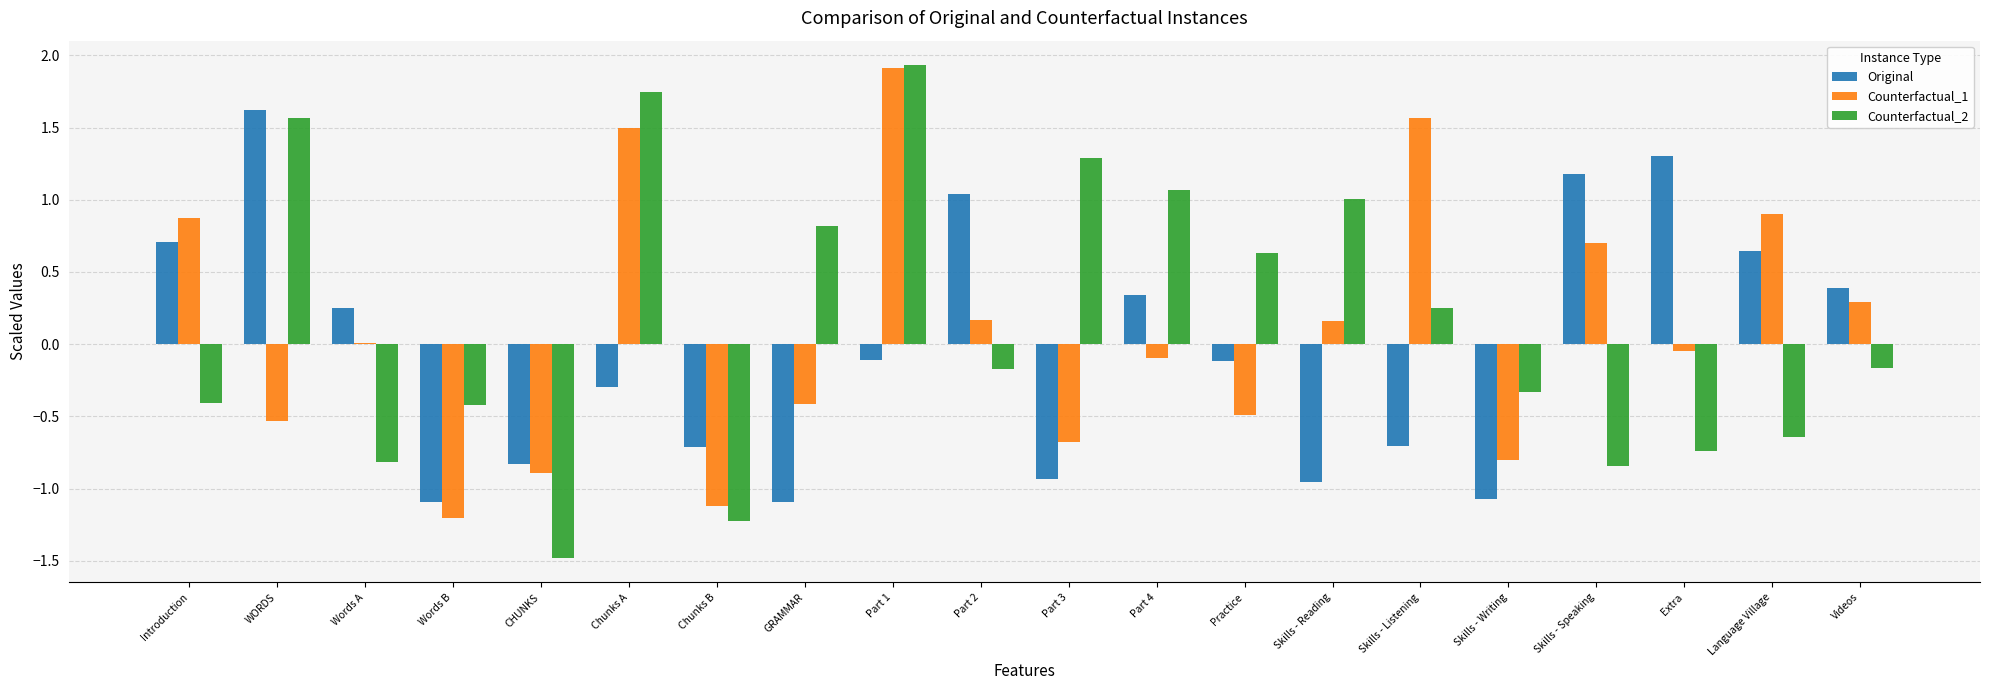

Which series changed the most between WORDS and Videos?

Counterfactual_2